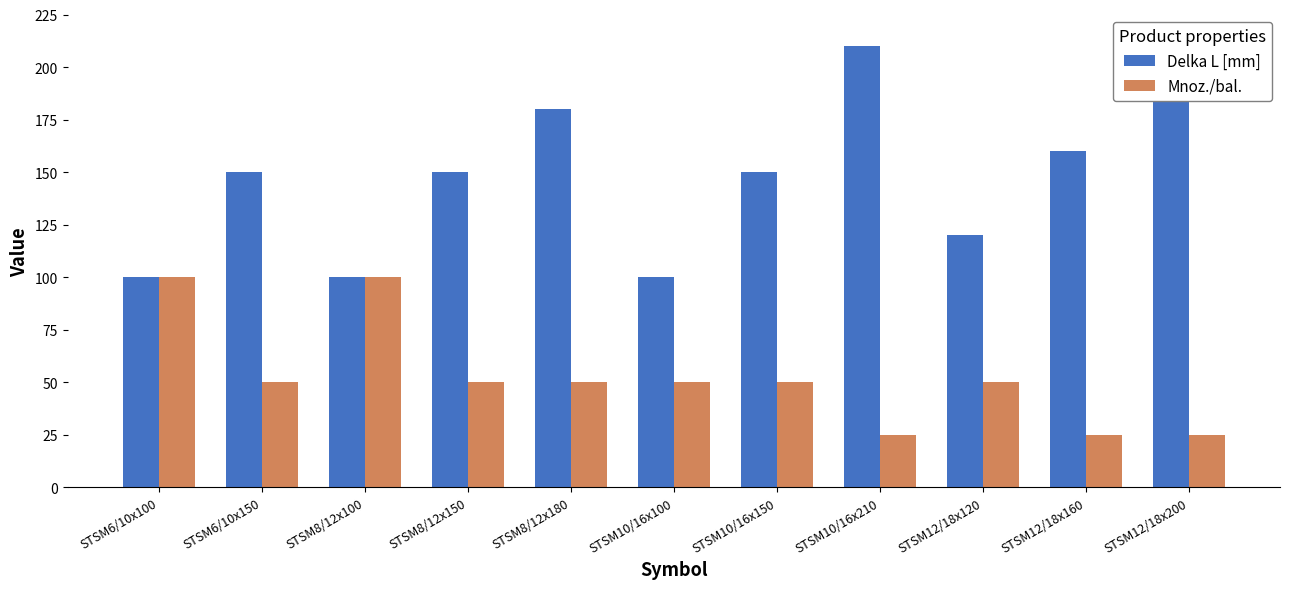

How many distinct data groups are displayed?

2